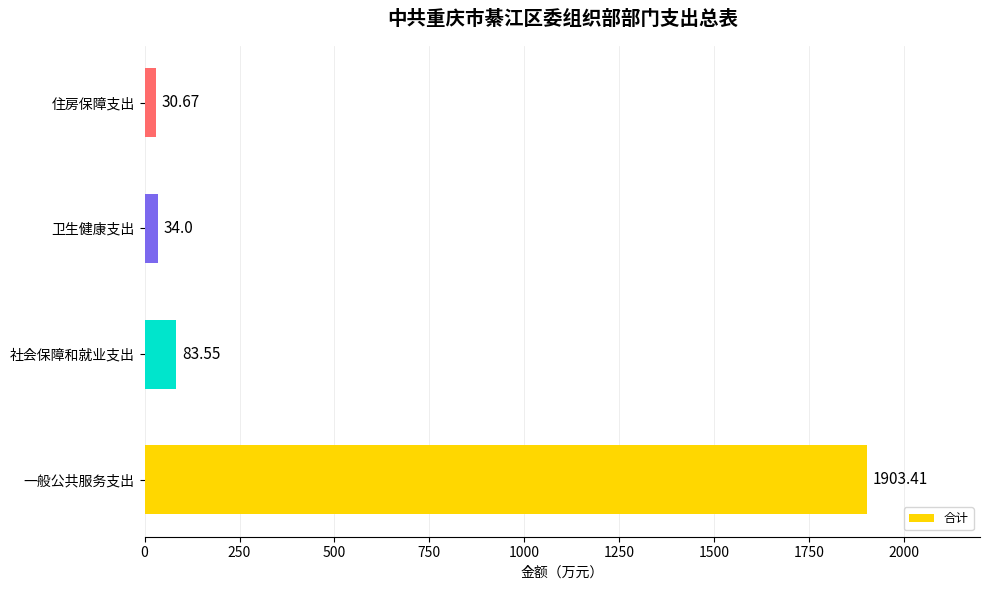

Where is the data nearest to the value 967?

社会保障和就业支出